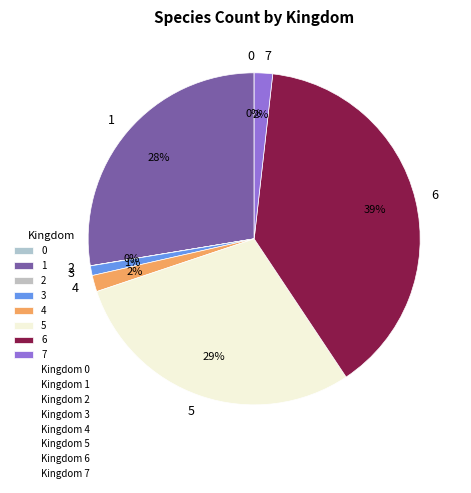

To the nearest percent, what is the difference between the largest and smallest slice percentages?

39%